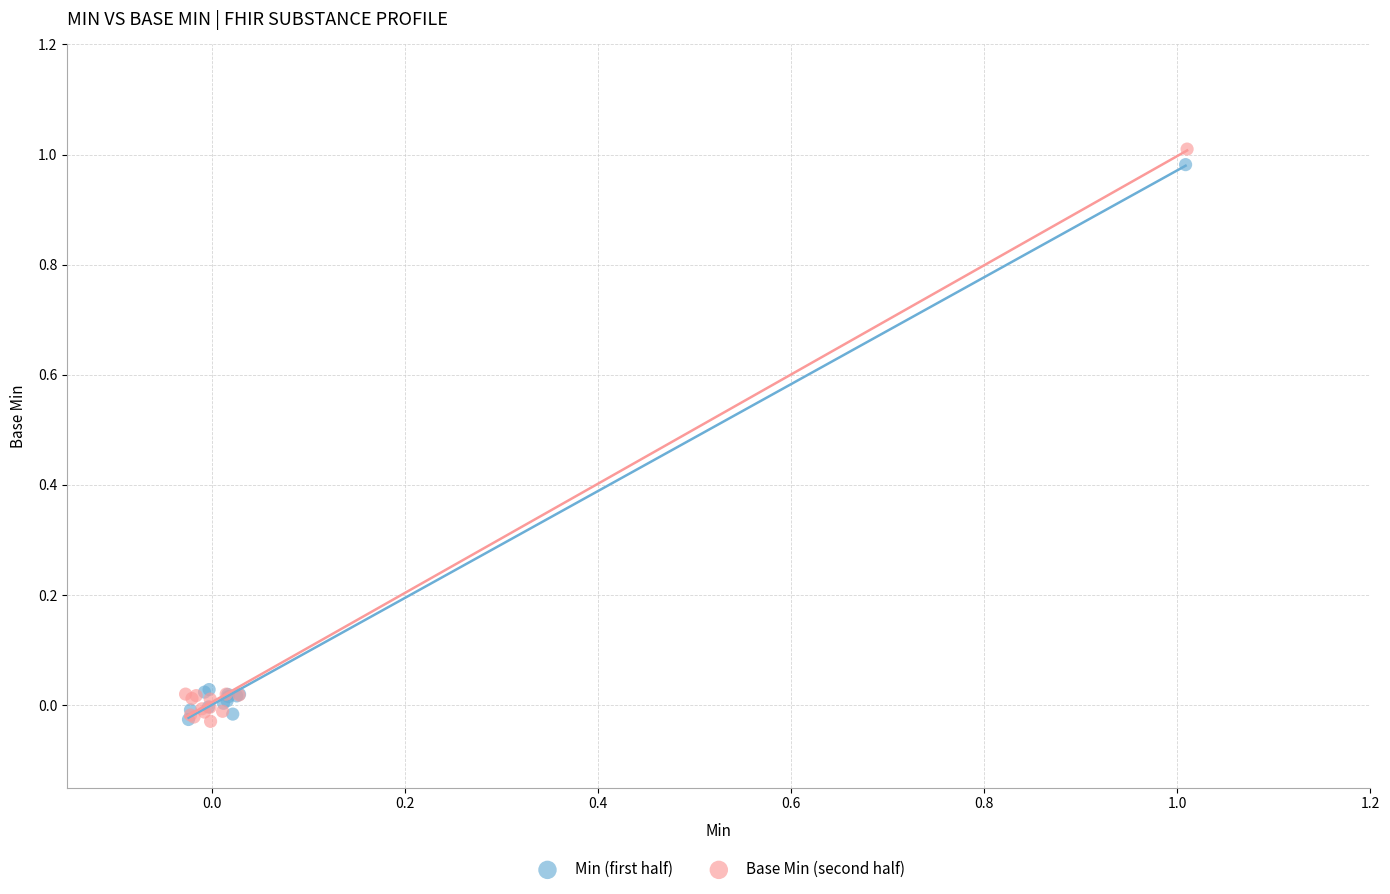

Which series reaches the maximum Y coordinate?

Base Min (second half)